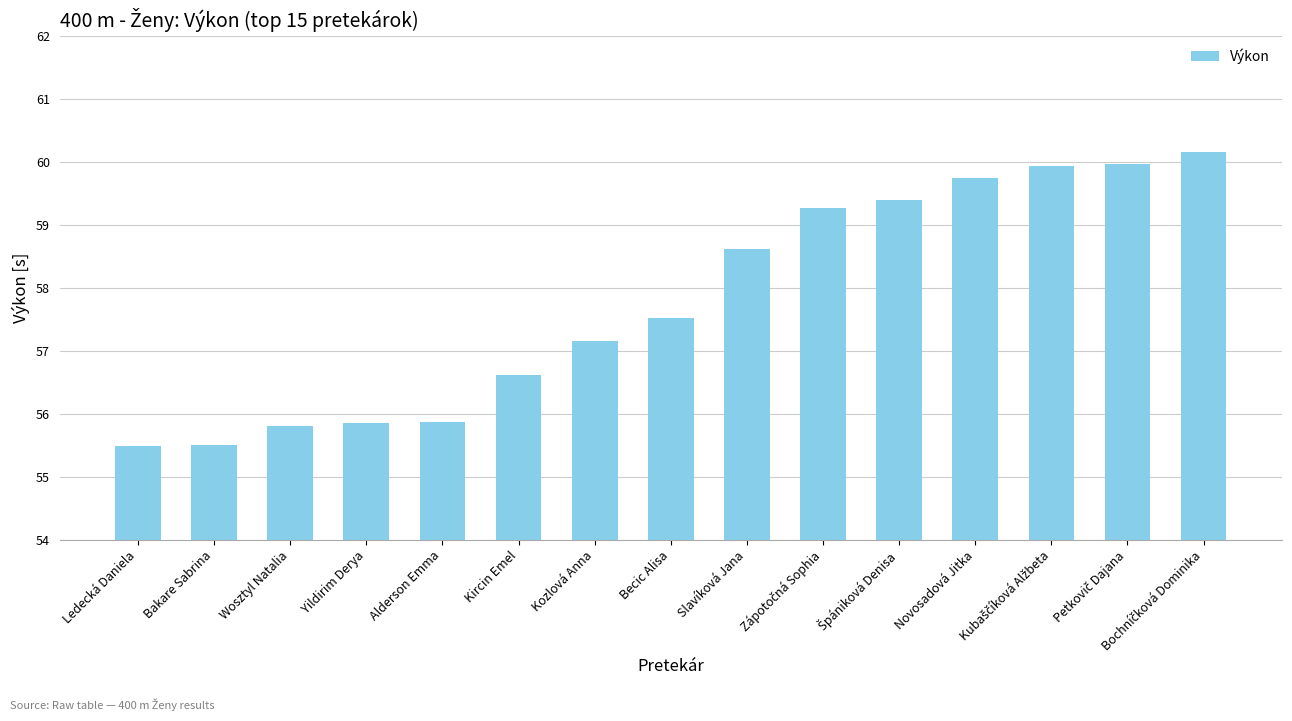

What is the maximum value shown in the chart?

60.2